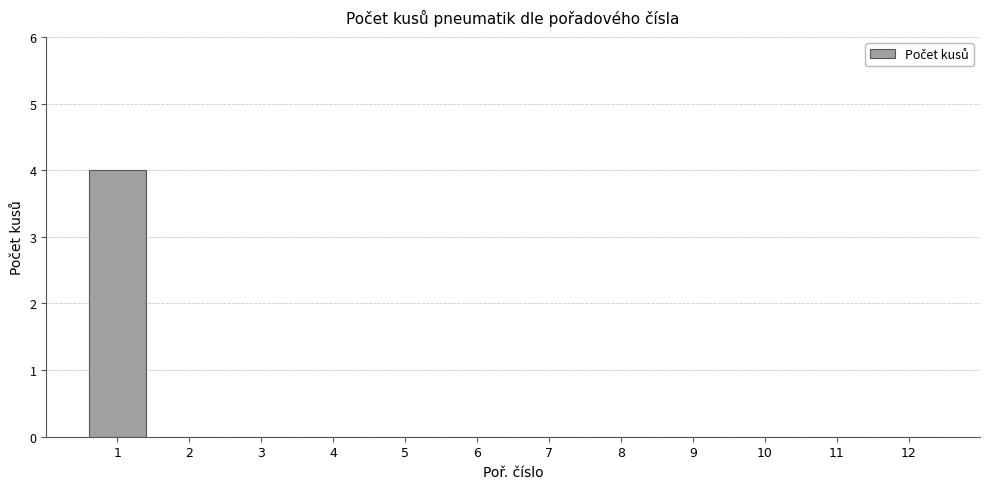

The value at 1 is 4. True or false?

True